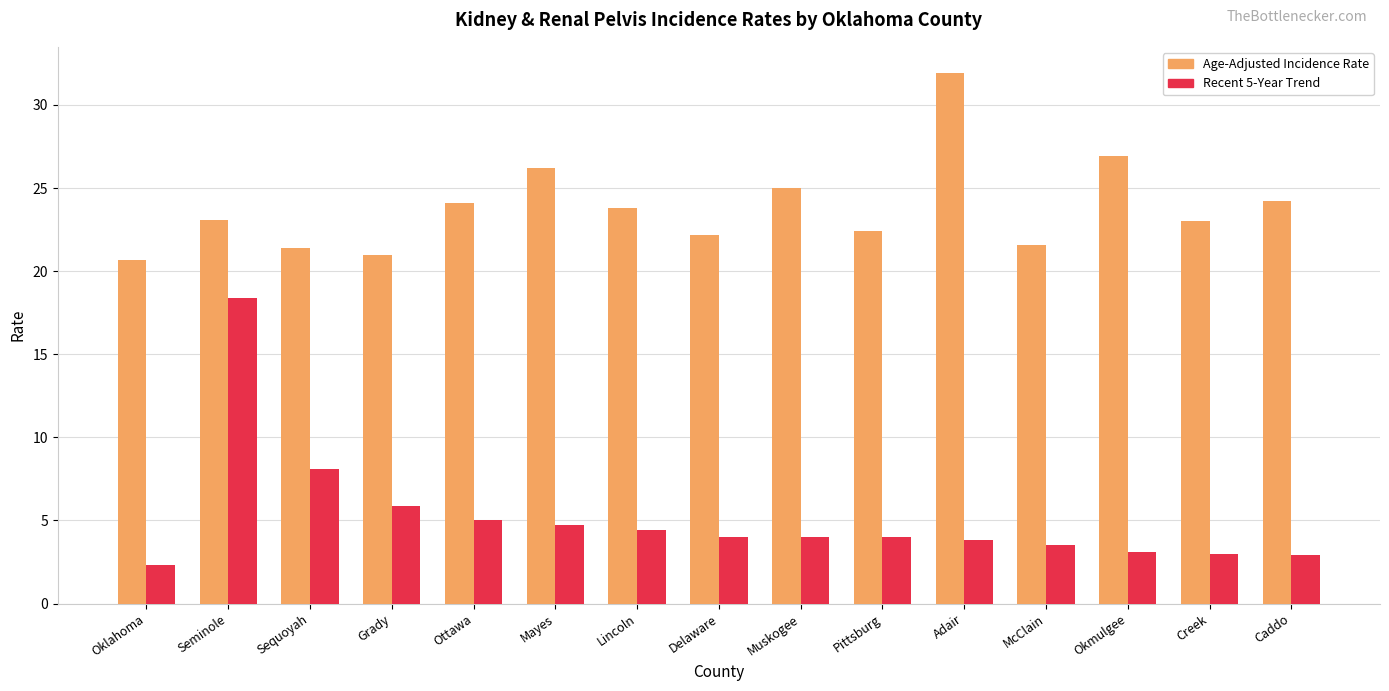

How many bars are there in total?

30